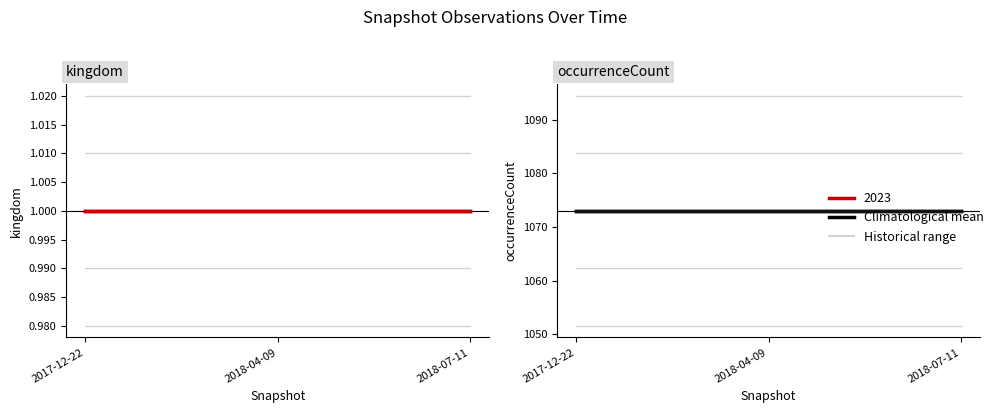

Reading left to right, transcribe all the data shown in this chart.

kingdom: 2017-12-22=1	2018-04-09=1	2018-07-11=1
occurrenceCount: 2017-12-22=1073	2018-04-09=1073	2018-07-11=1073